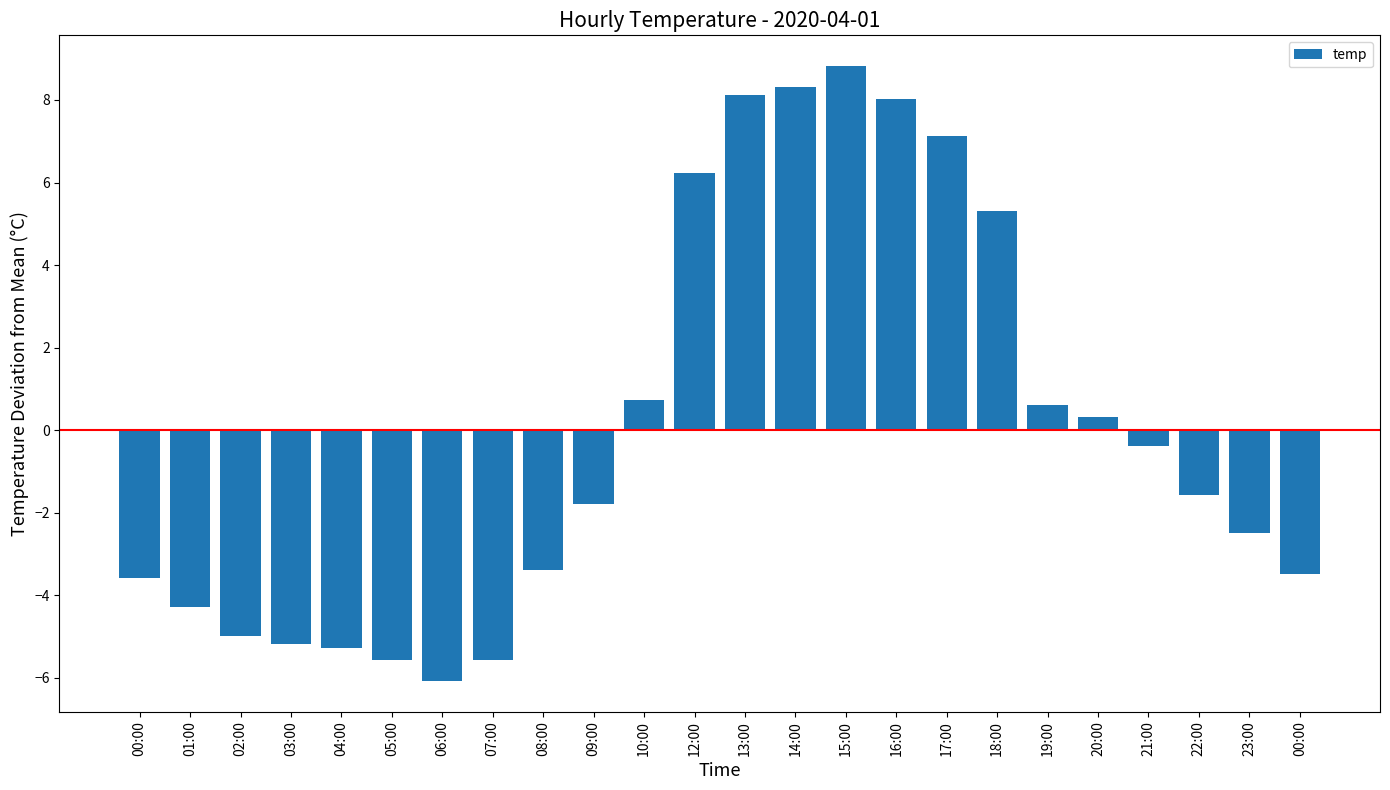

How many values are below zero?

14